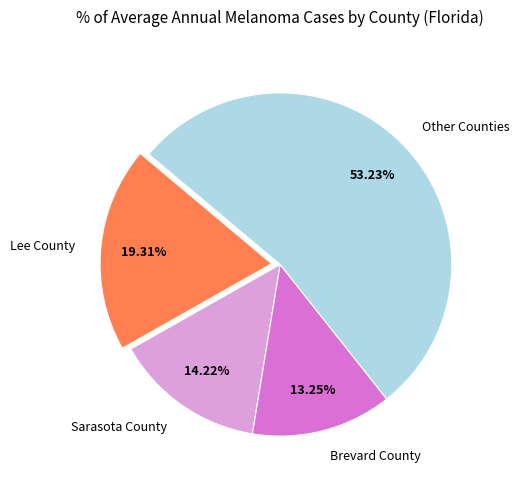

Is the sum of Other Counties and Brevard County greater than half?

Yes